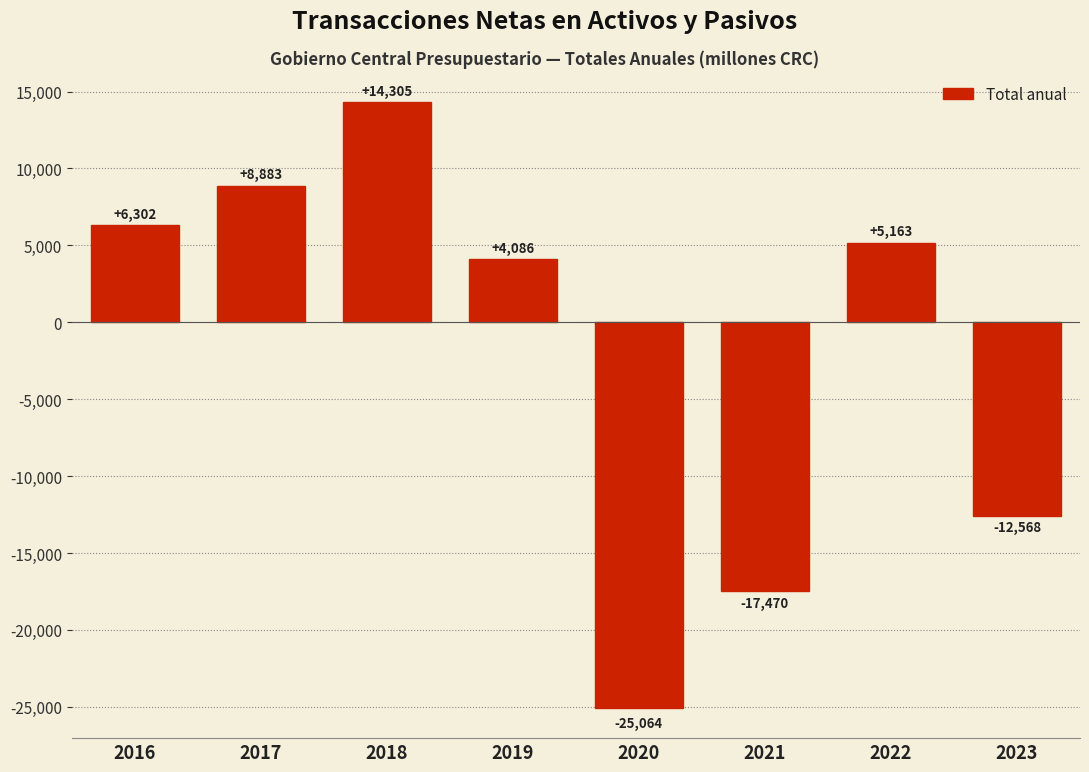

Which has a higher value, 2020 or 2022?

2022